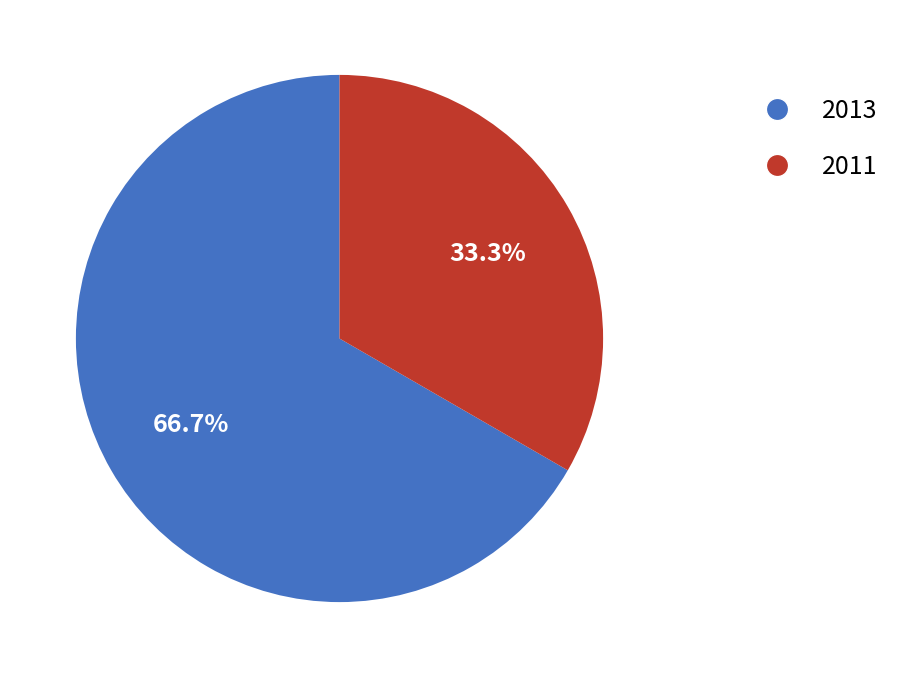

Does 2011 account for over 50% of the chart?

No